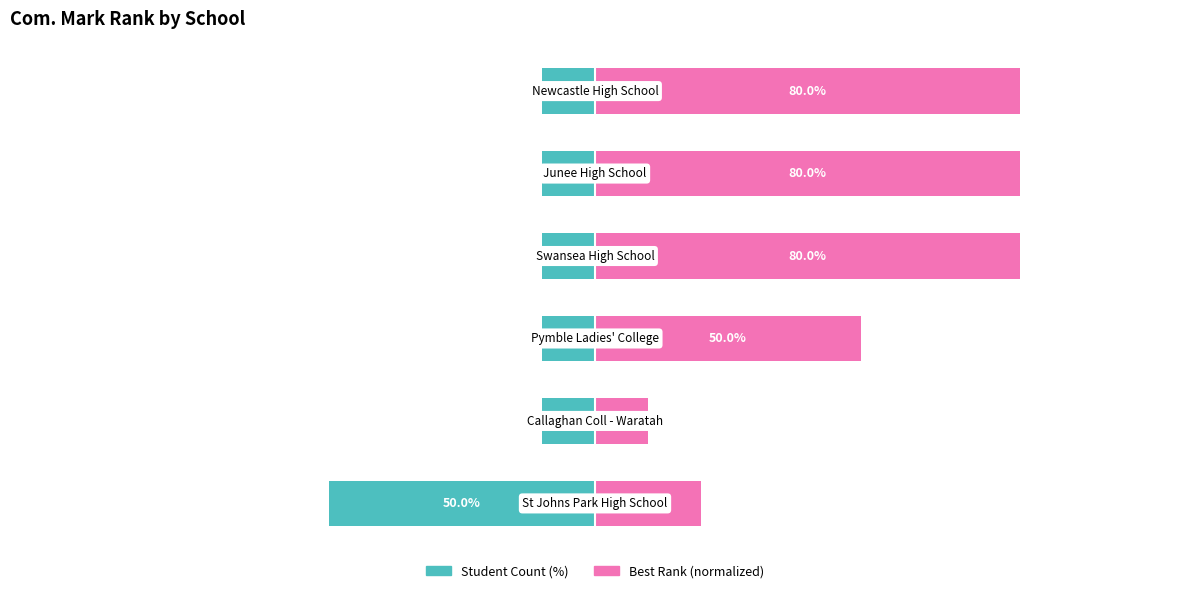

Does the chart contain stacked bars?

No